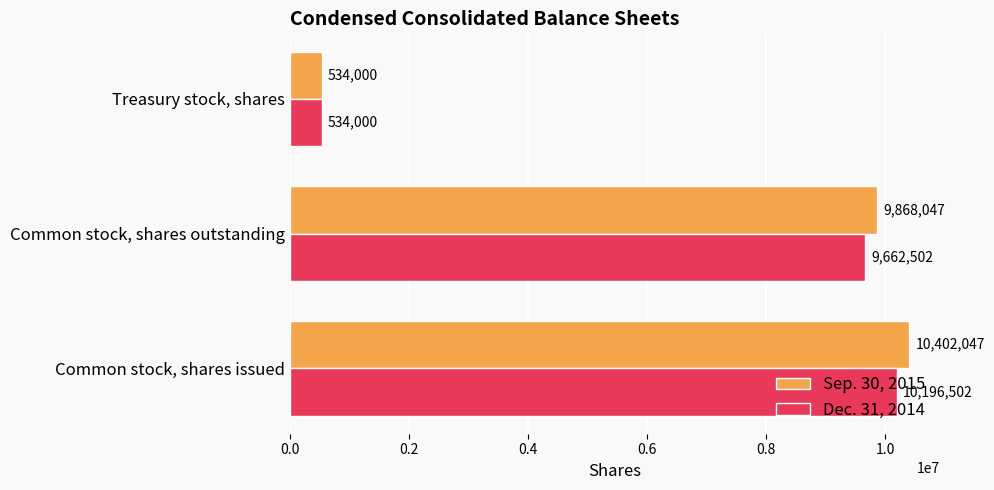

What is the minimum value shown in the chart?

534000